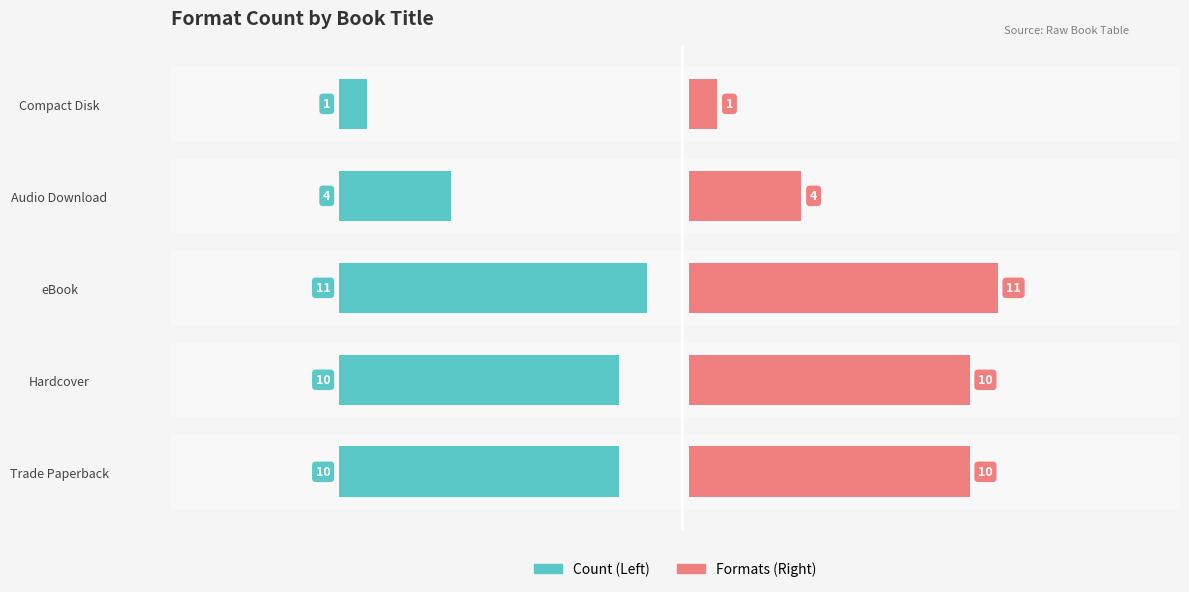

How many values in the Formats (Right) series are below 10?

2